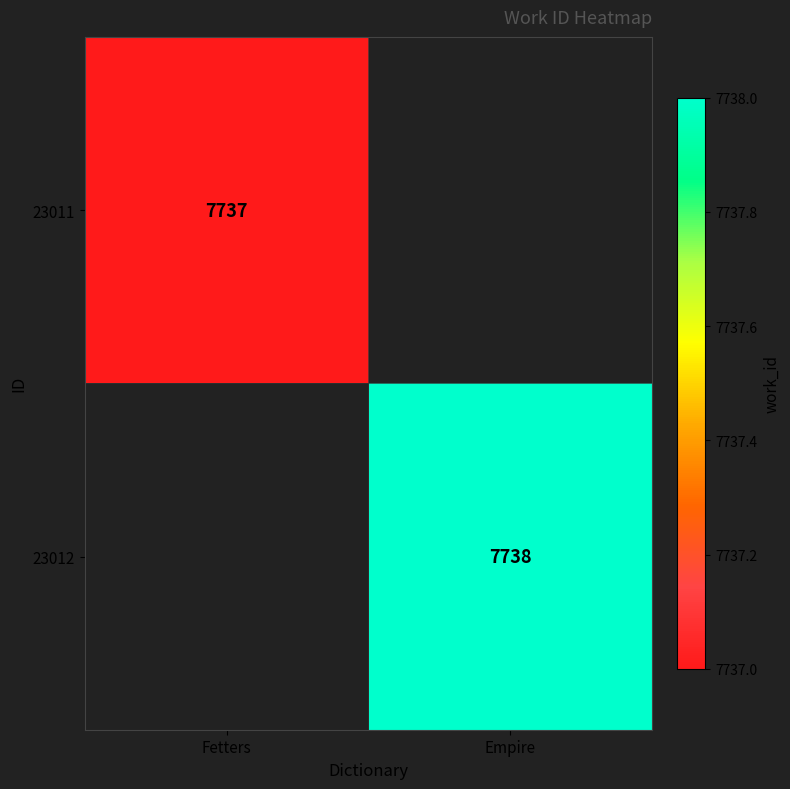

What is the maximum value shown in the chart?

7738.0